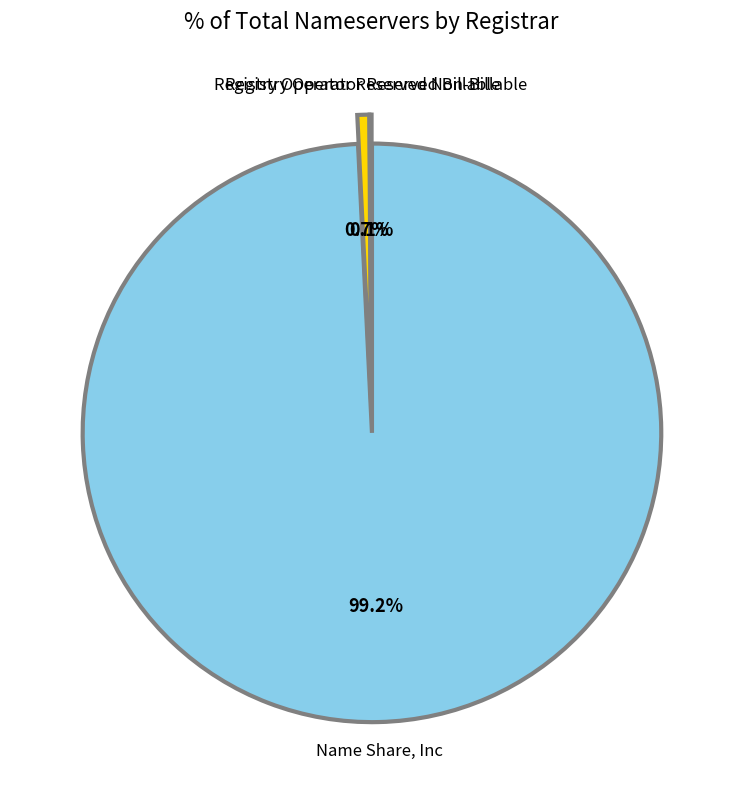

Is Name Share, Inc the majority of the pie?

Yes